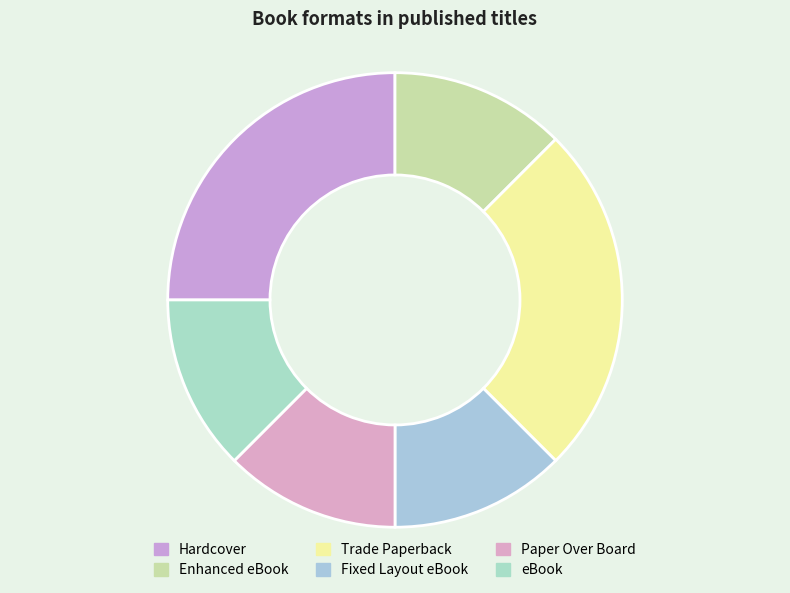

Is Enhanced eBook the majority of the pie?

No